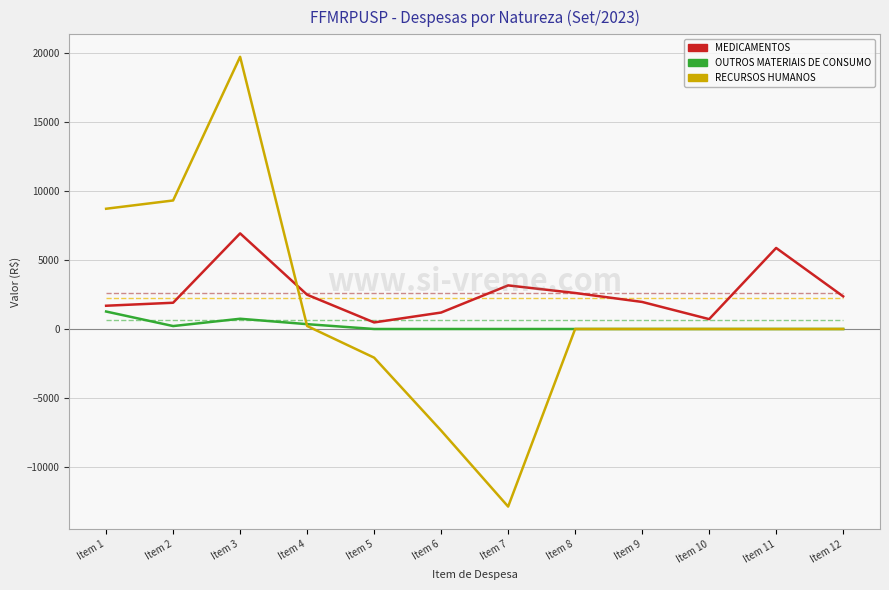

Is the value of OUTROS MATERIAIS DE CONSUMO at Item 9 greater than the value of RECURSOS HUMANOS at Item 4?

No